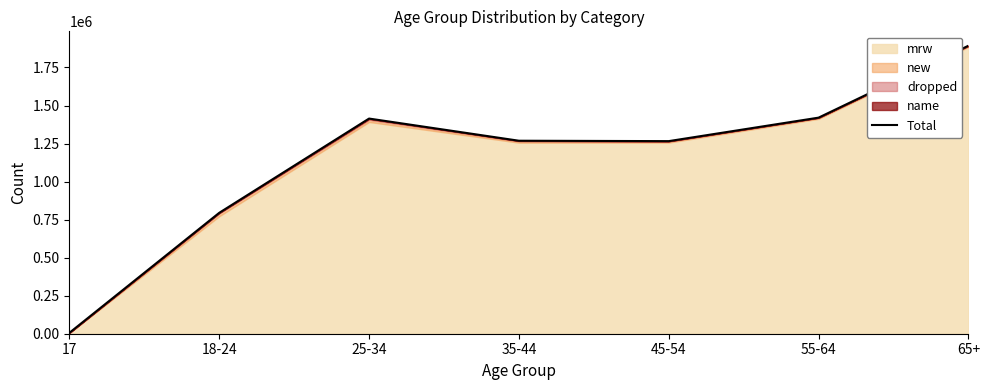

What is the difference between the maximum and second lowest values?

1098111